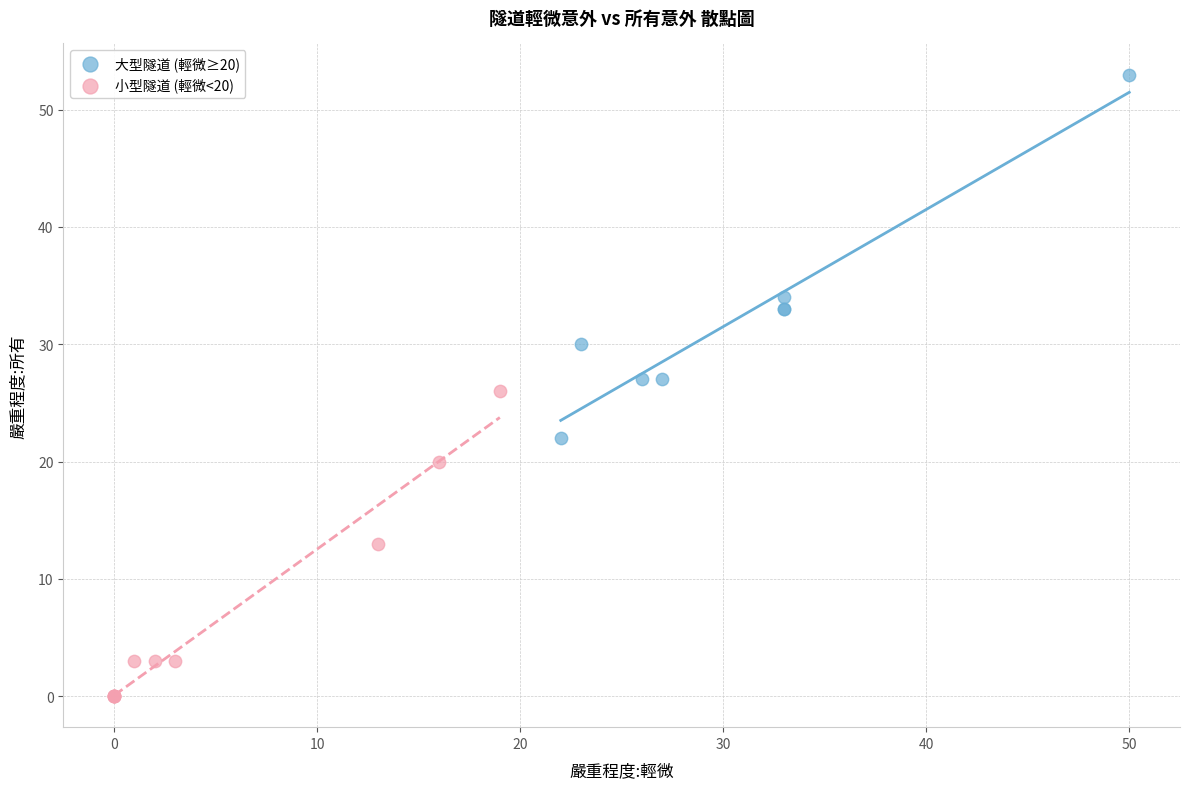

Which series reaches the maximum Y coordinate?

大型隧道 (輕微≥20)